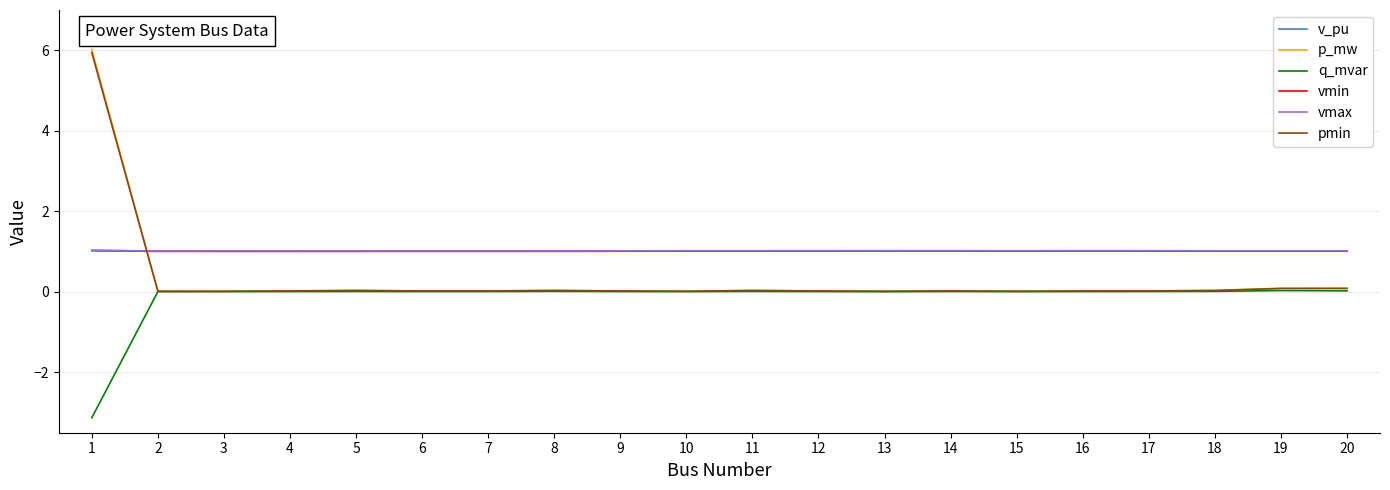

True or false: q_mvar has a value of 0.0 at 5.

True